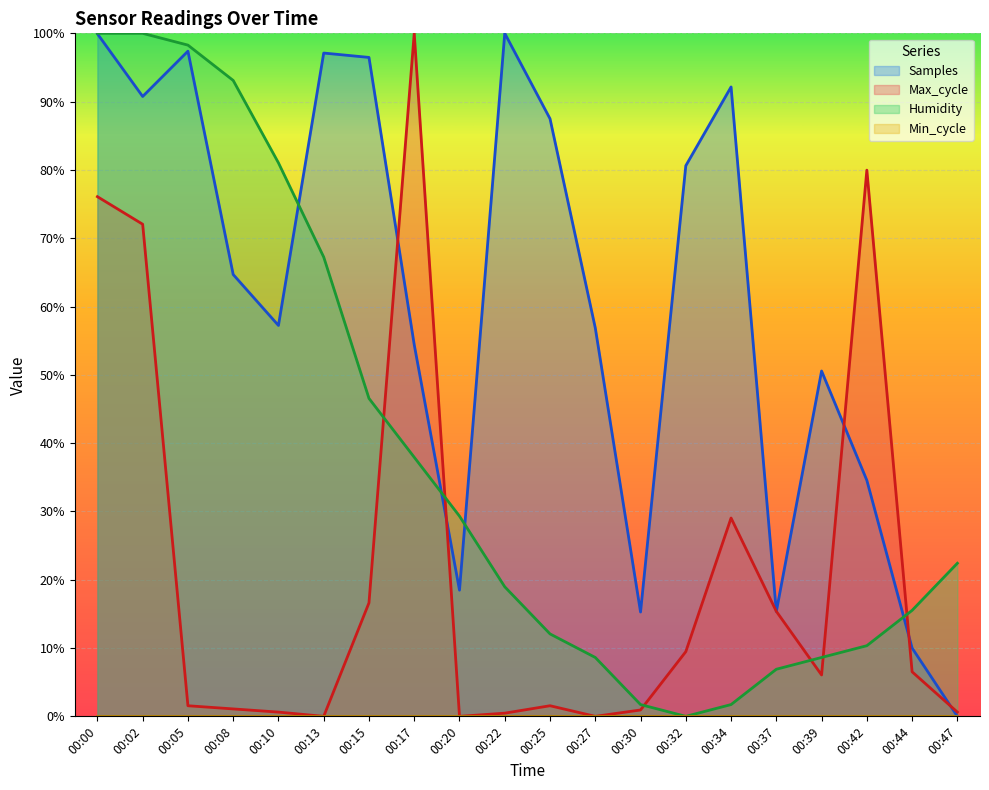

Which category has the lowest value in the Samples series?

00:47